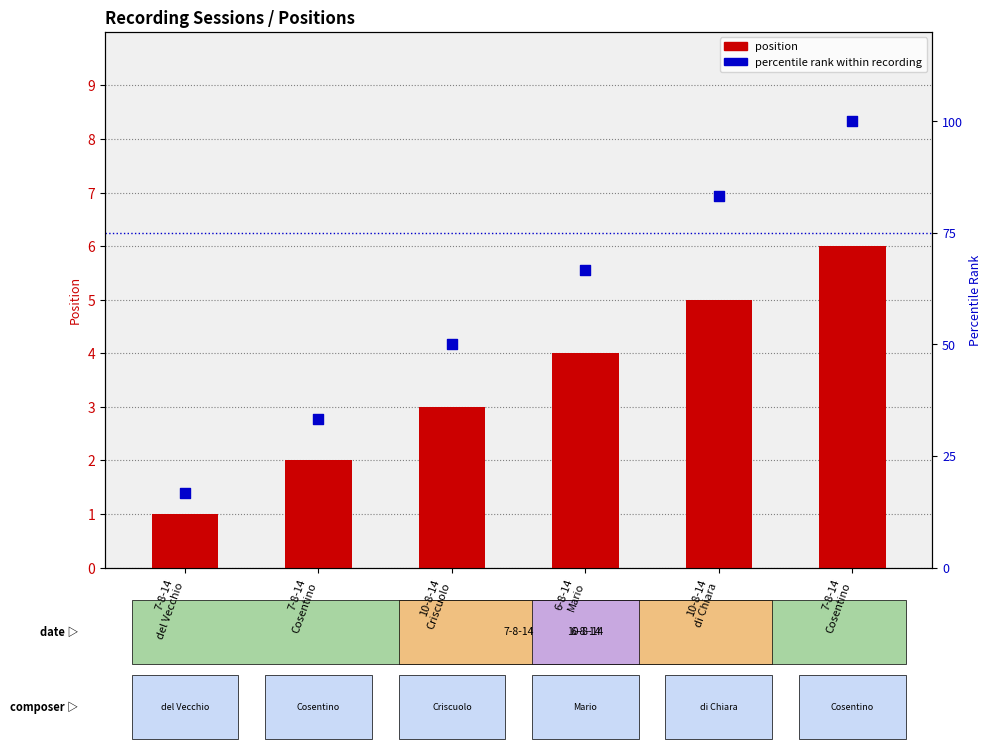

Is the value of position at 6-8-14
Mario greater than the value of percentile rank within recording at 6-8-14
Mario?

No